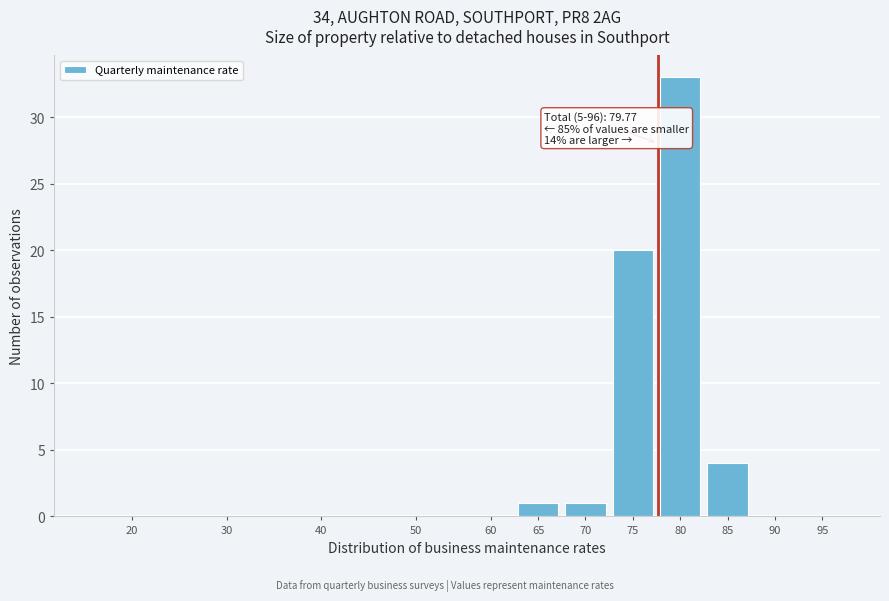

Reading left to right, extract all data points from this chart.

20=0	30=0	40=0	50=0	60=0	65=1	70=1	75=20	80=33	85=4	90=0	95=0